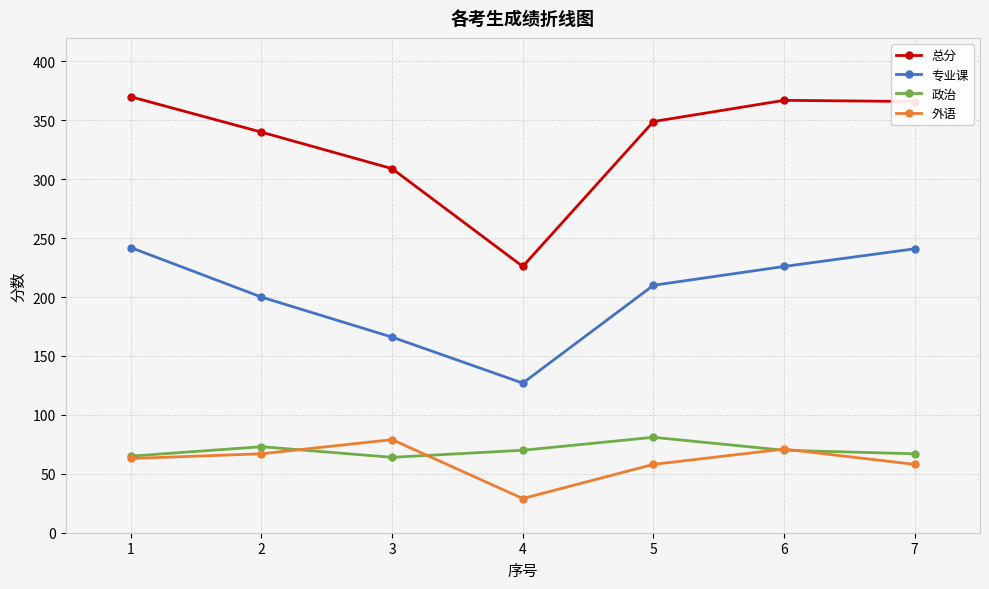

Does the chart display data point markers on the line(s)?

Yes